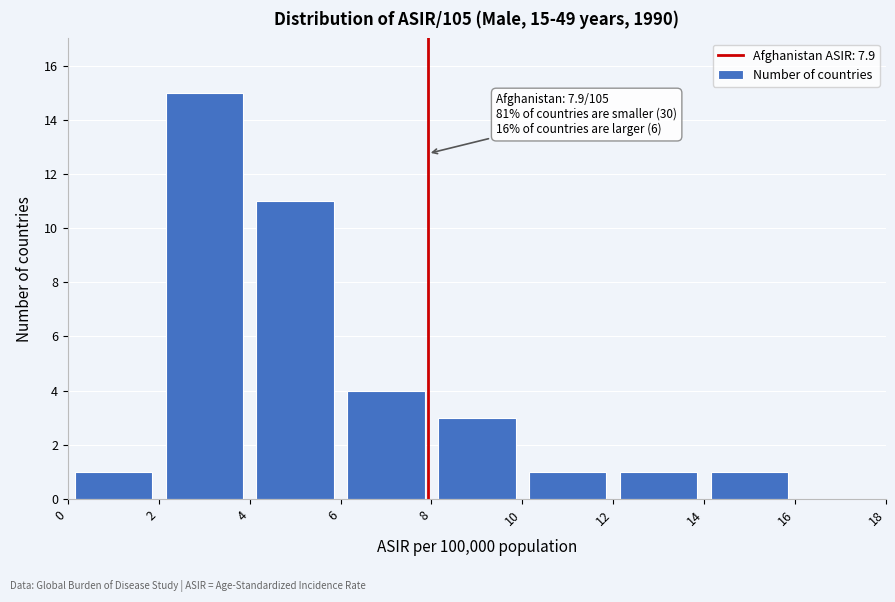

Which range on the x-axis has the tallest bar?

2 to 4